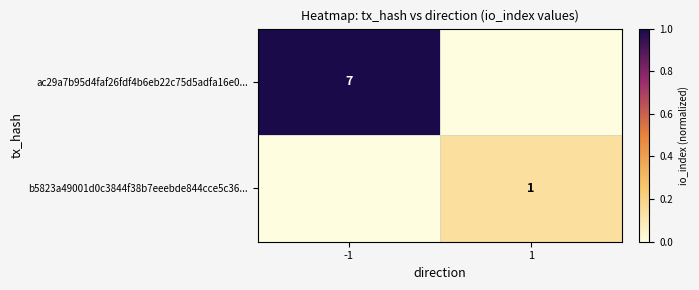

The value of ac29a7b95d4faf26fdf4b6eb22c75d5adfa16e0... at -1 is 7. True or false?

True